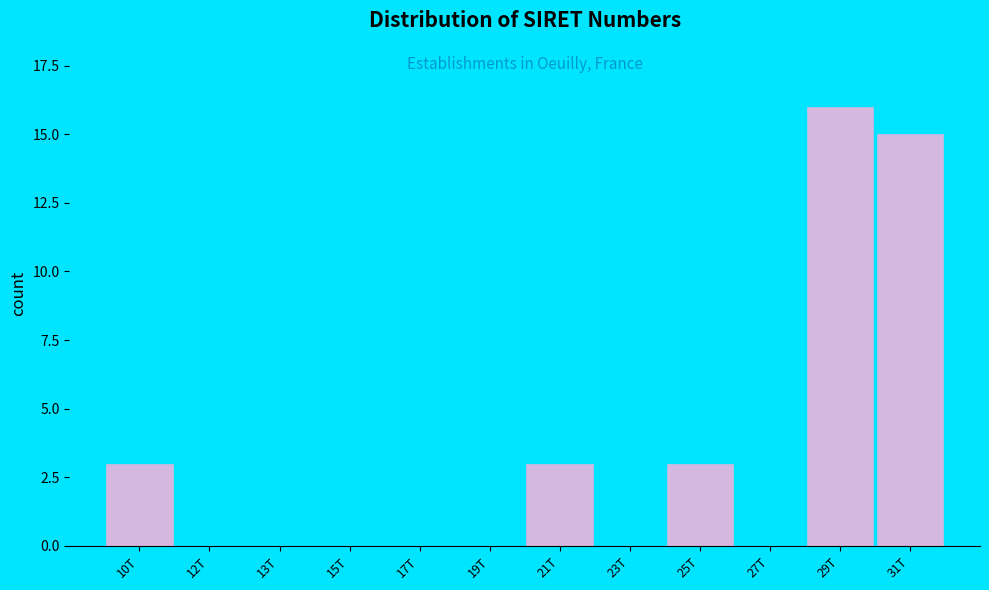

Reading left to right, list all the values displayed in this chart.

10T=3	12T=0	13T=0	15T=0	17T=0	19T=0	21T=3	23T=0	25T=3	27T=0	29T=16	31T=15